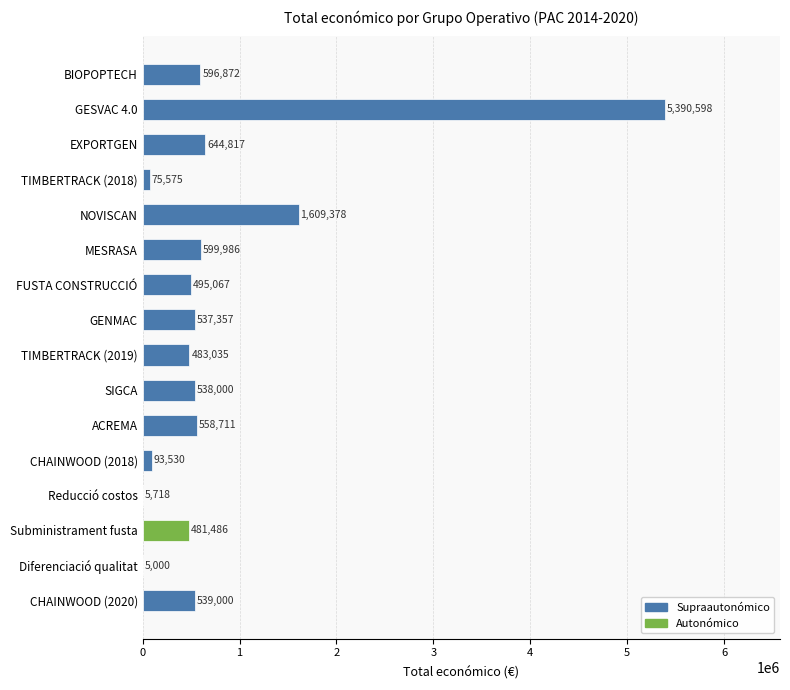

What is the change in value from NOVISCAN to CHAINWOOD (2018)?

-1515848.0